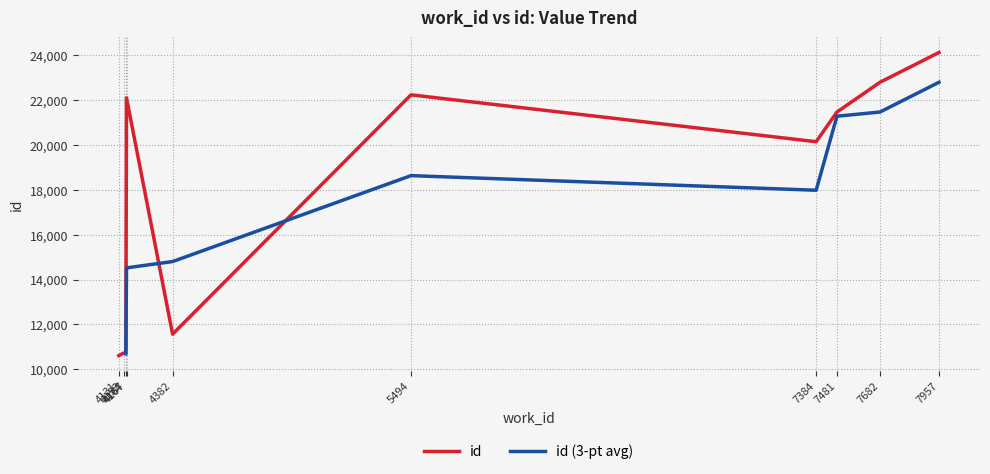

What is the maximum value for id?

24129